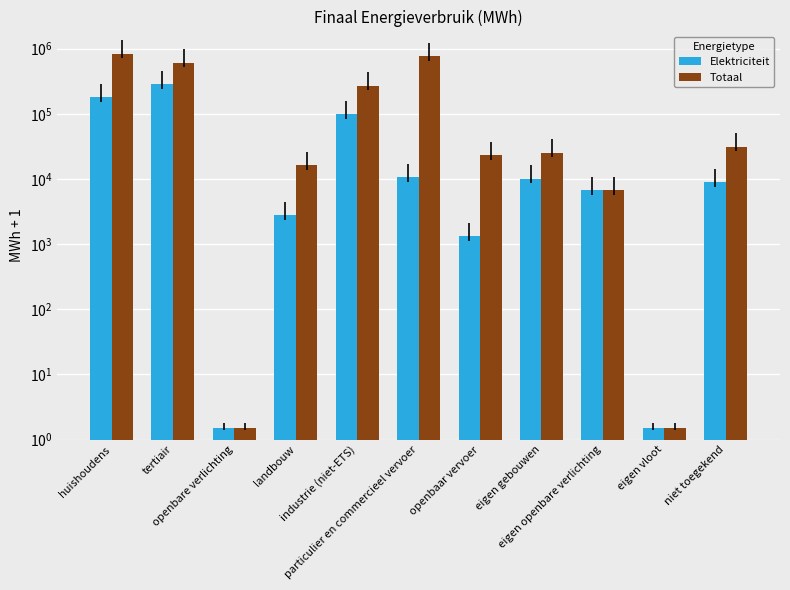

What value does the Totaal series have at huishoudens?

843815.4